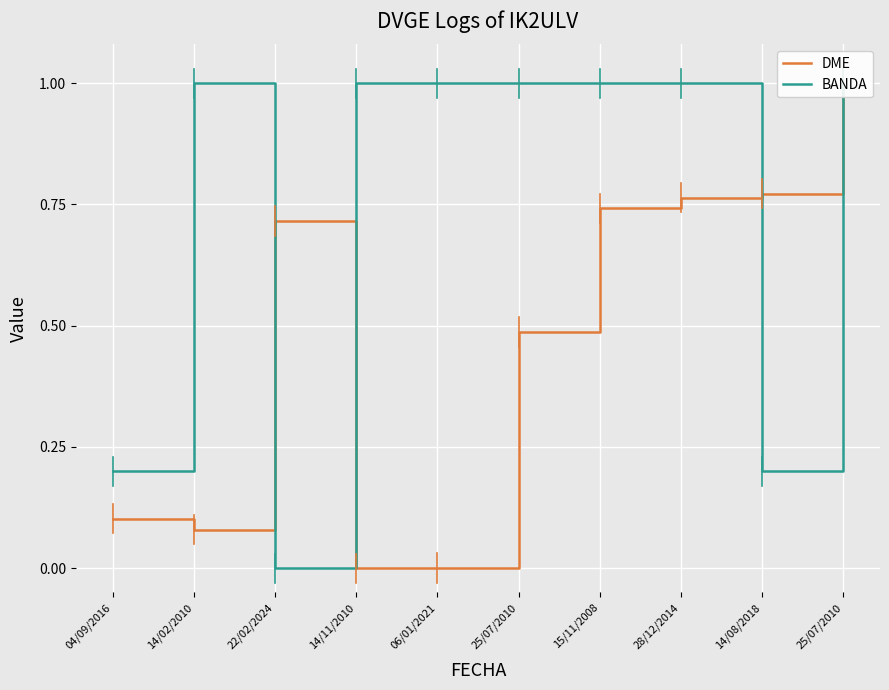

What is the sum of all BANDA values?

7.4